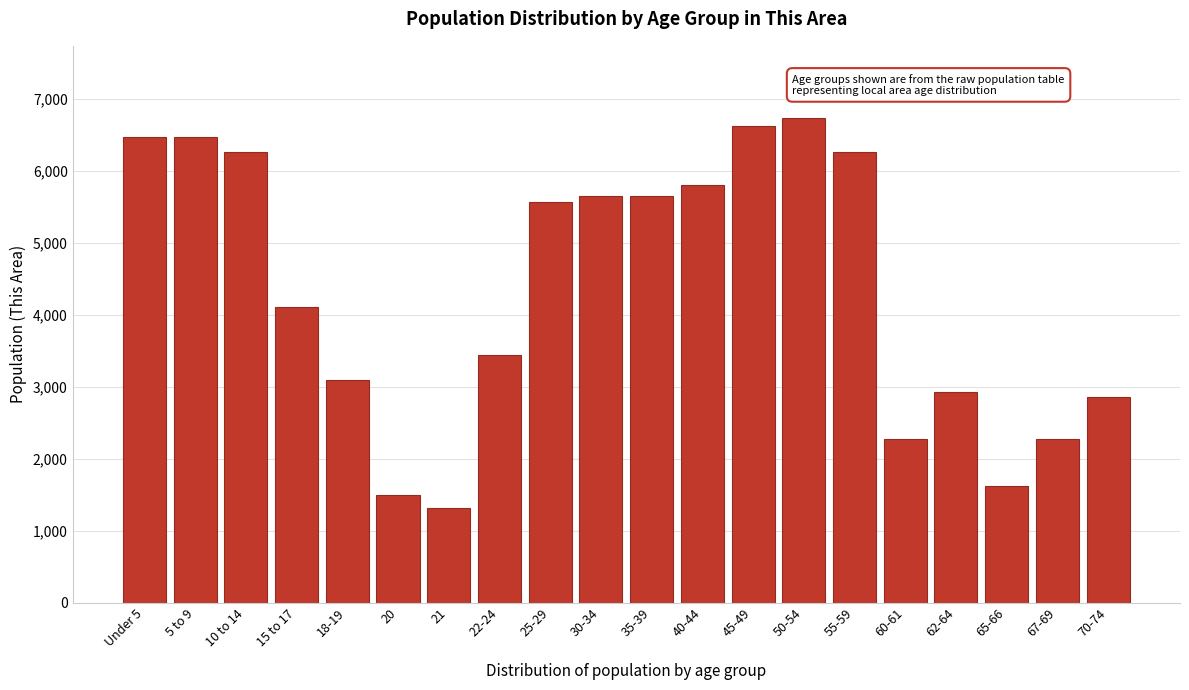

At which label is the value closest to 4023?

15 to 17